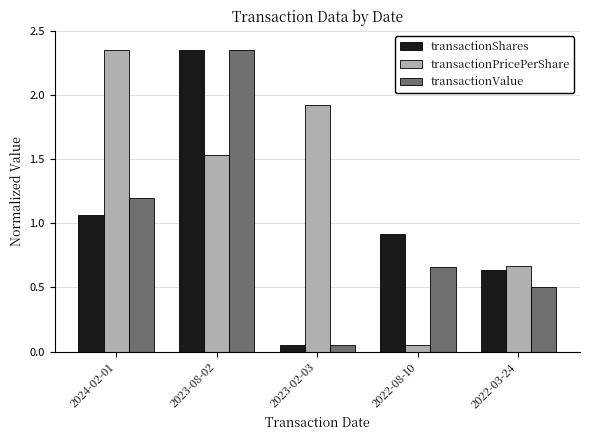

Count the number of categories in the chart.

5